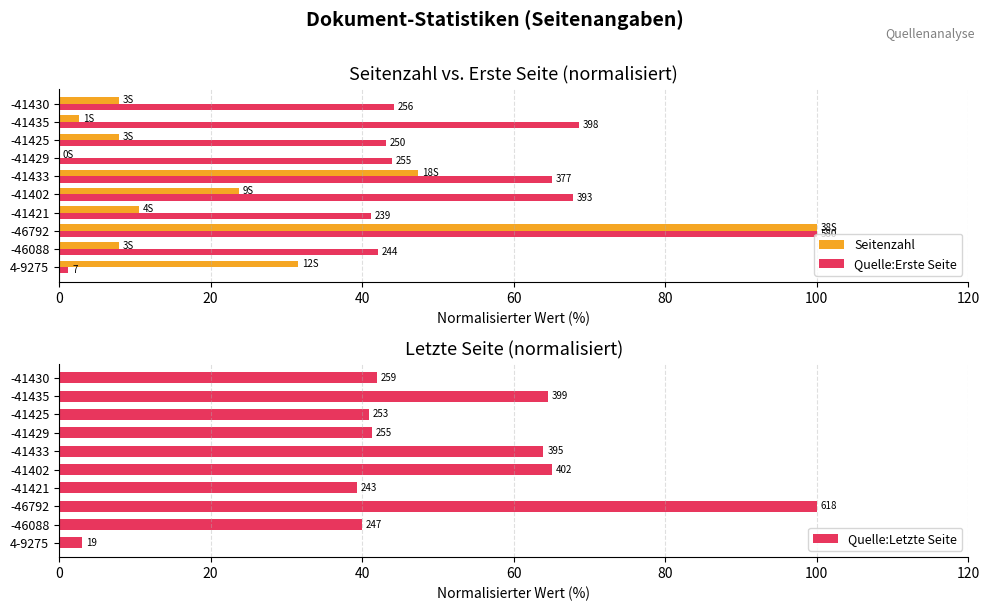

What is the average value of the Quelle:Erste Seite series?

51.7